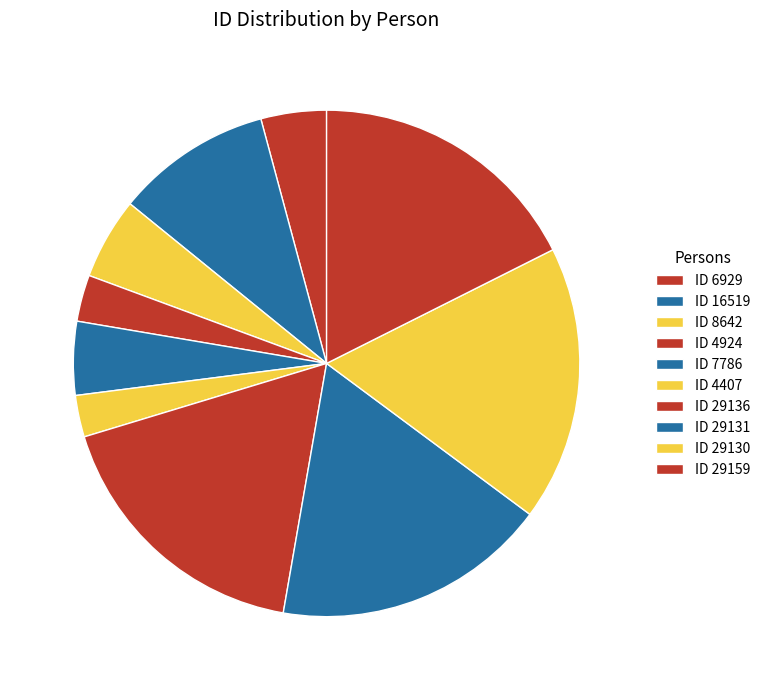

How many segments does this pie chart have?

10